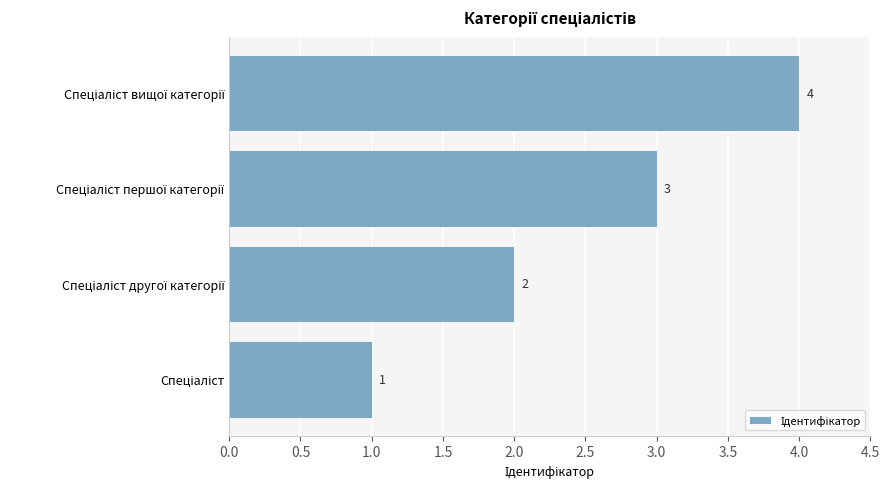

Count the values in the range 2 to 4.

3